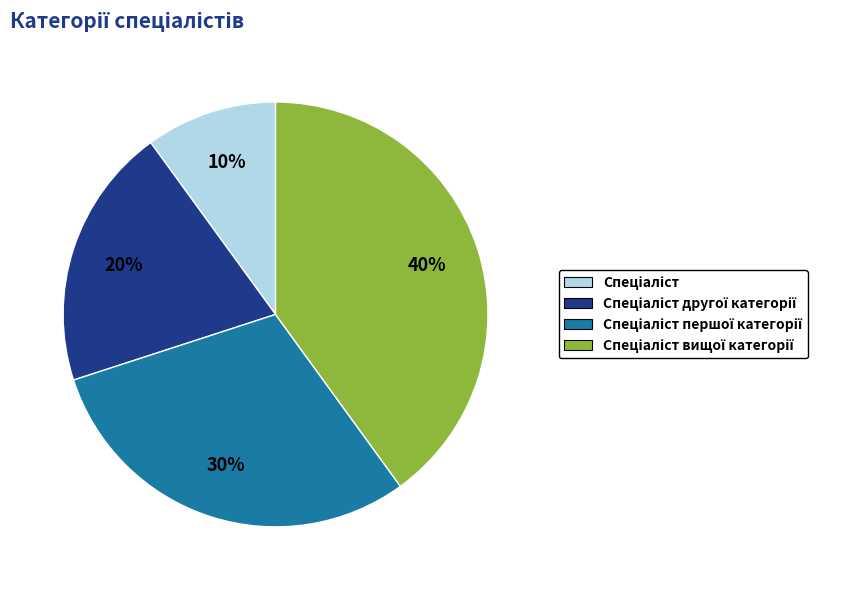

To the nearest percent, what is the average slice percentage?

25%